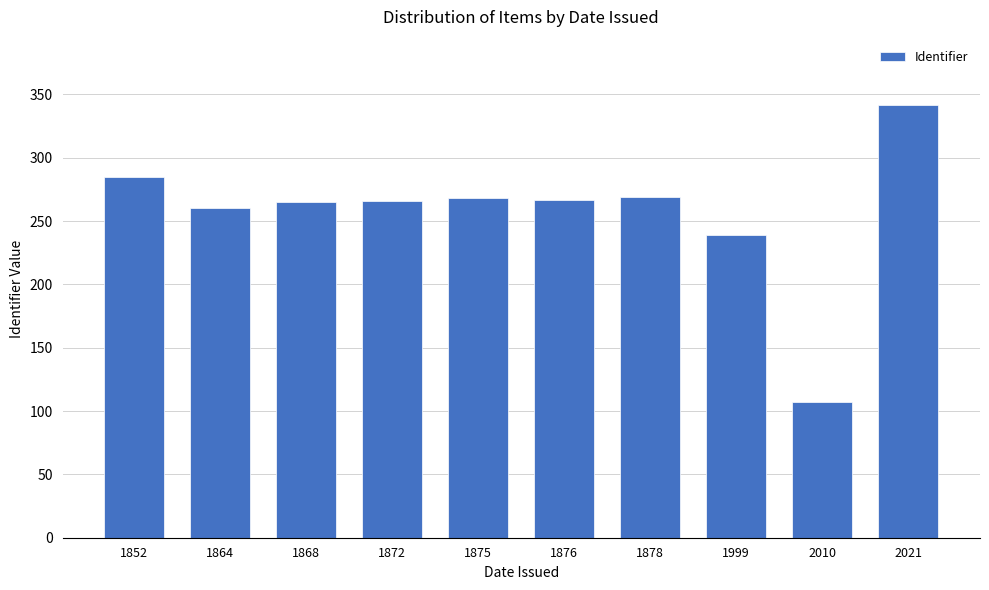

Approximately how many times larger is the value at 1868 compared to 1852?

0.9